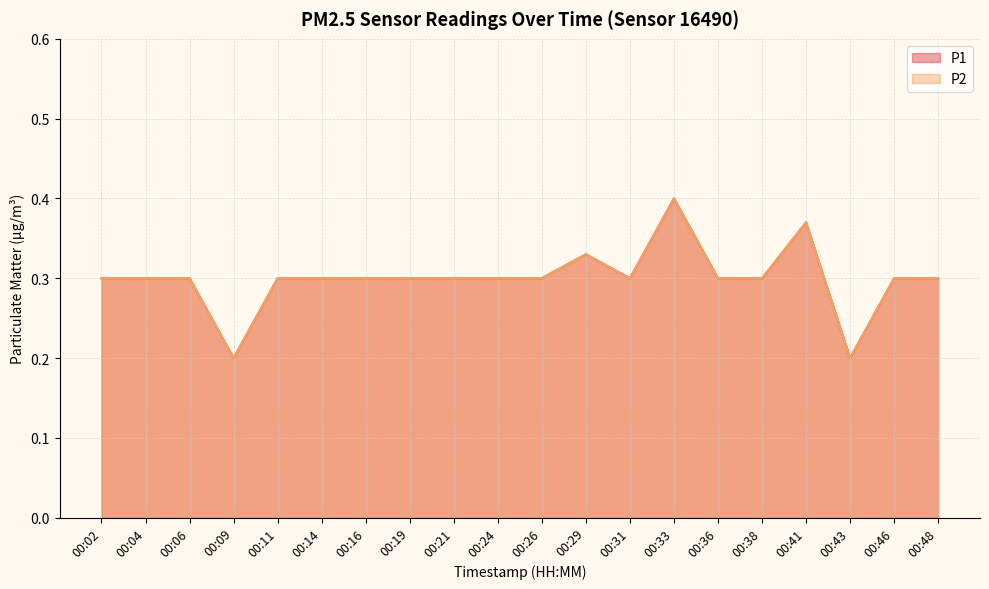

At which category is the sum across all series the highest?

00:33